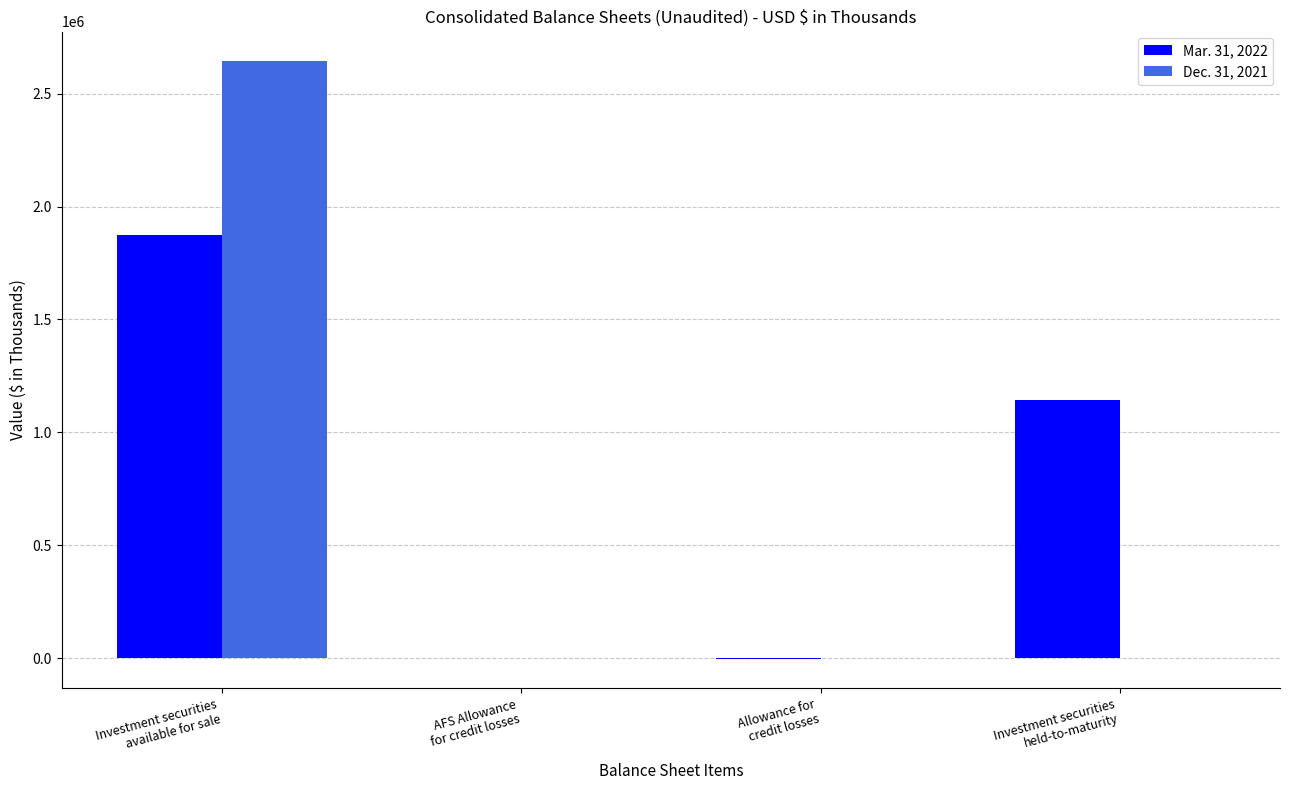

What is the greatest value displayed?

2642667